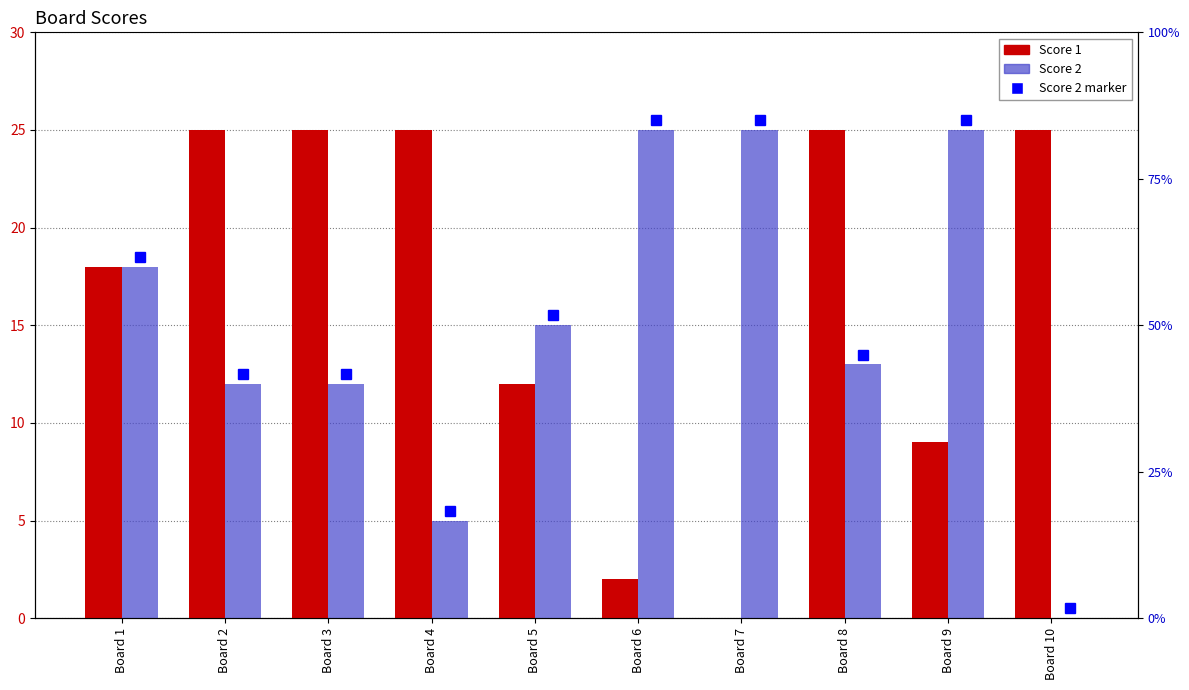

Reading left to right, list all the values displayed in this chart.

Score 1: 18	25	25	25	12	2	0	25	9	25
Score 2: 18	12	12	5	15	25	25	13	25	0